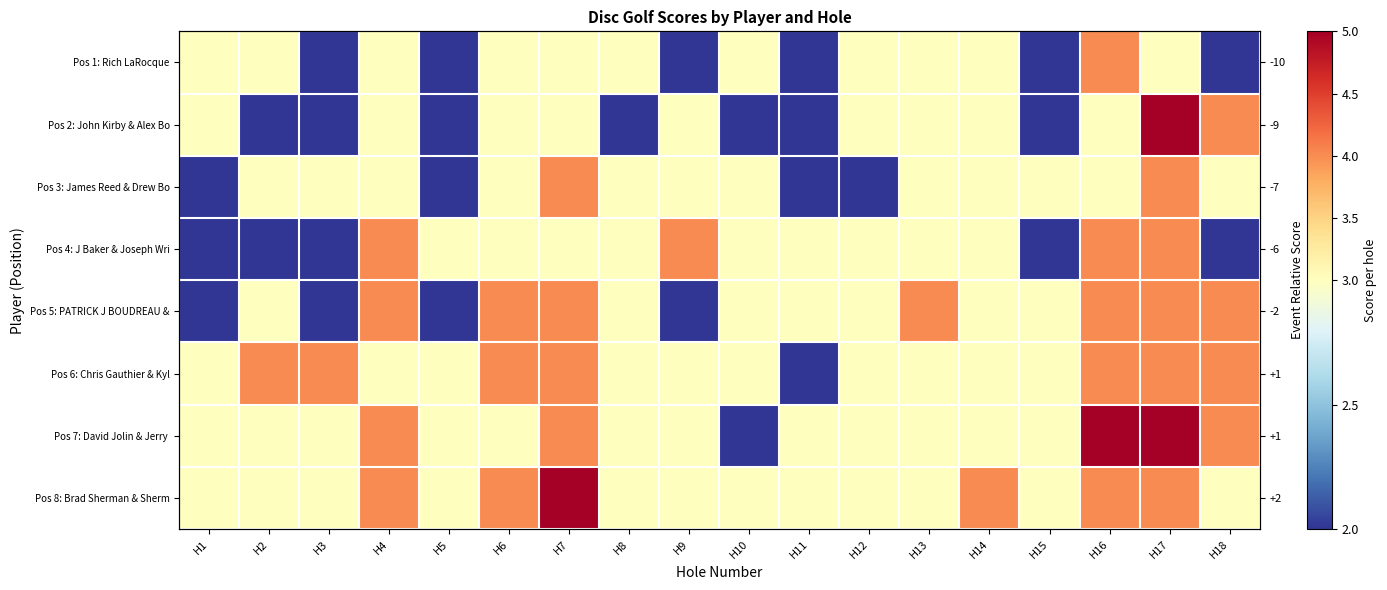

How many values in the Pos 7: David Jolin & Jerry series exceed 3?

5